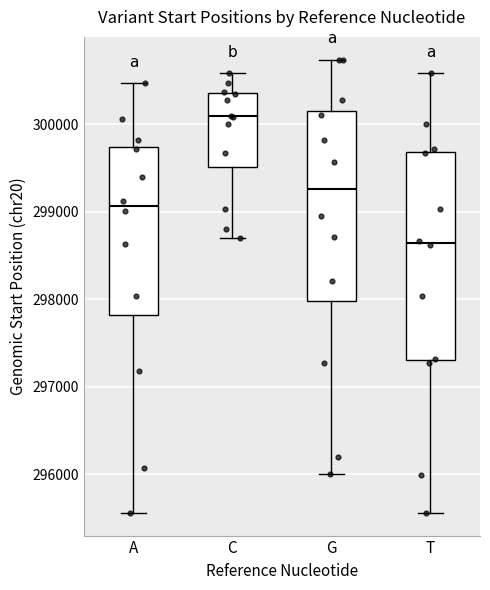

Where is the upper edge of the box for T on the y-axis? The values are not printed on the chart, so give them approximately, as read against the axis.

299700